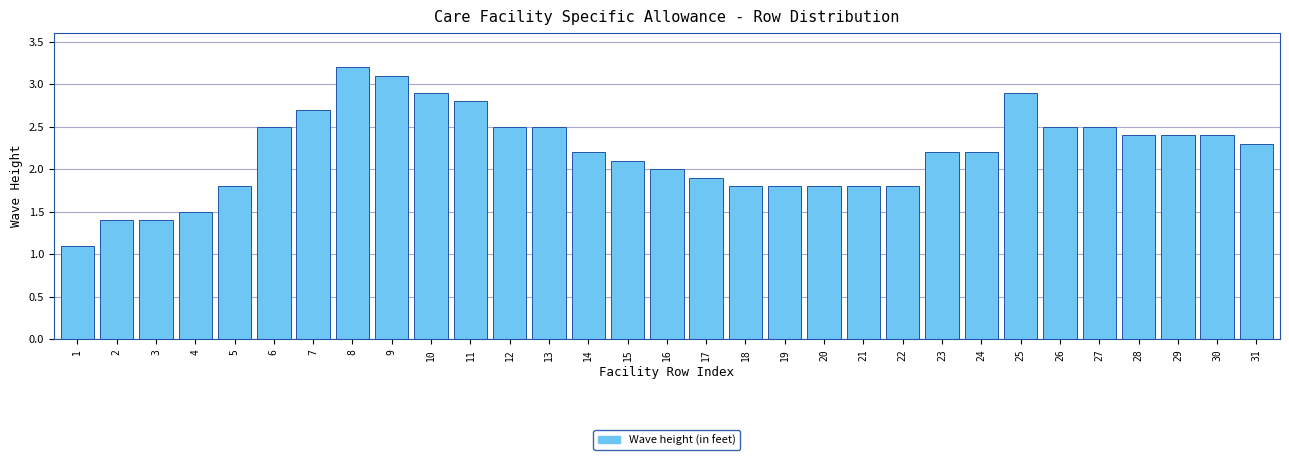

What is the value of the 10th bar from the left?

2.9